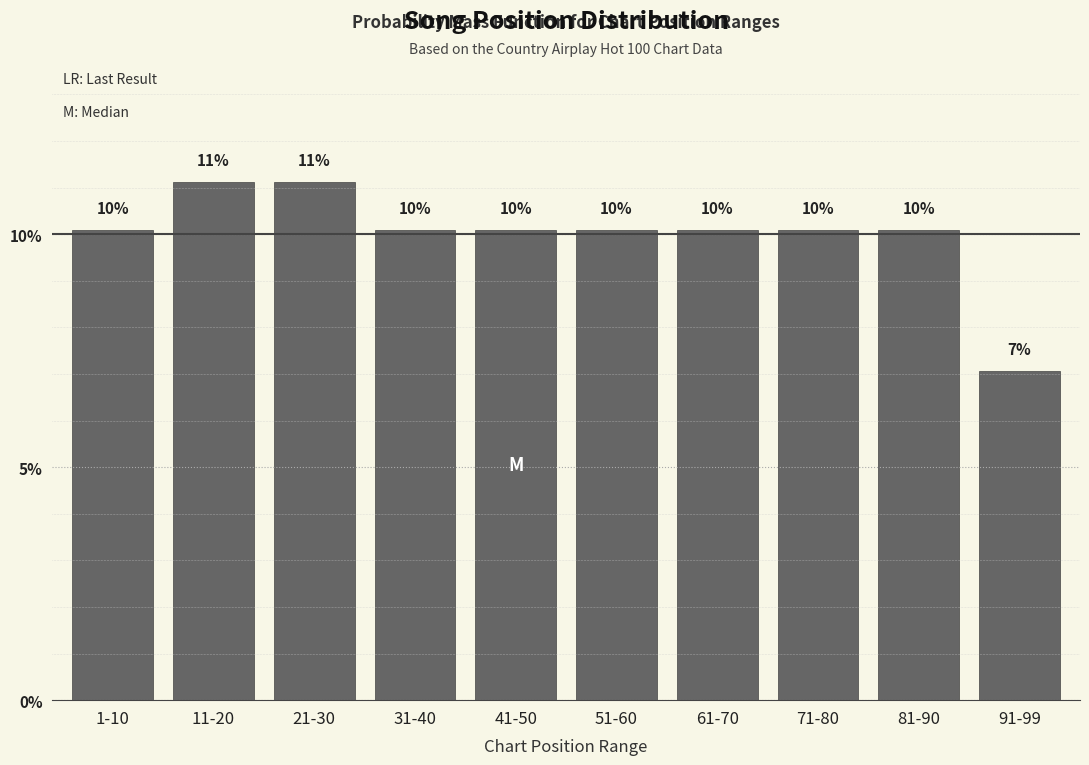

Are the bars horizontal?

No